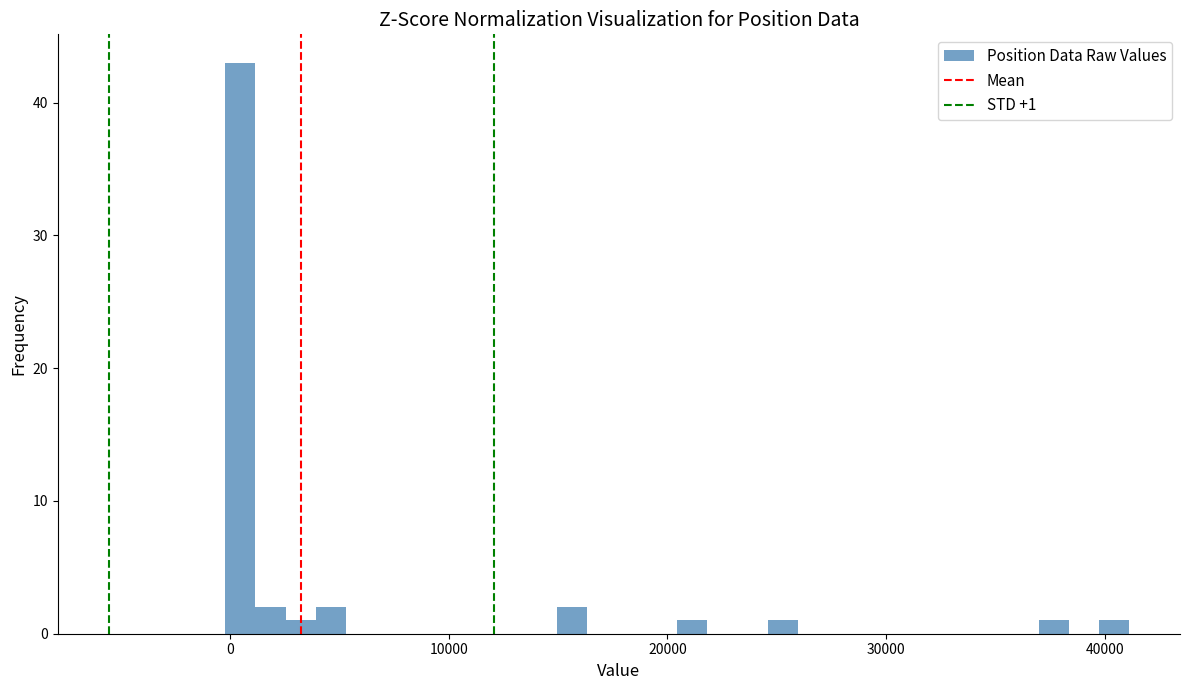

Around what value on the x-axis is the tallest bar? Give the approximate position of its centre, as read against the axis.

0